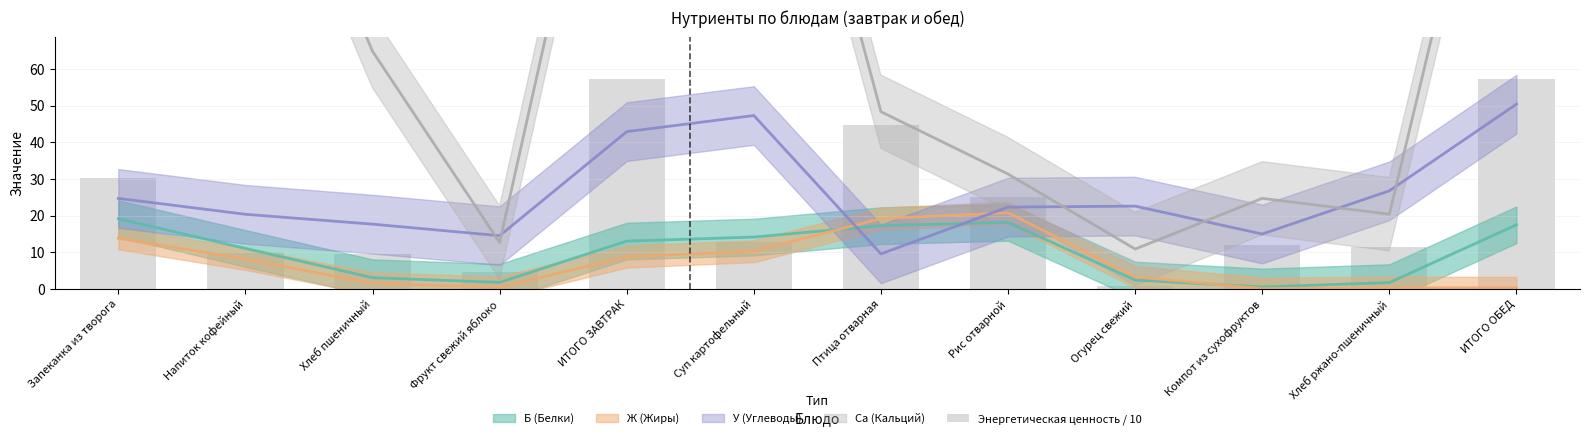

Does the chart contain stacked bars?

No